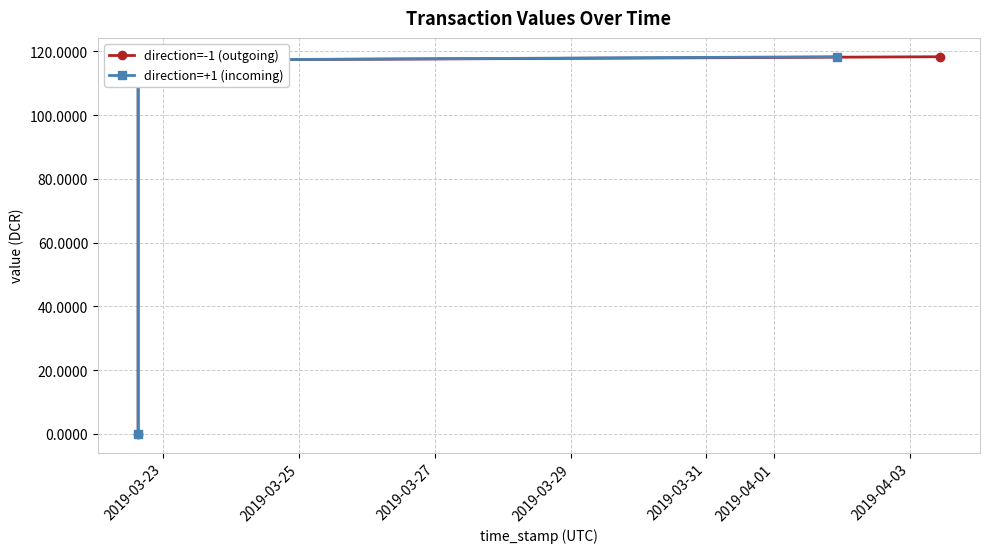

Which has a higher value, 2019-03-25 or 2019-03-27?

2019-03-27